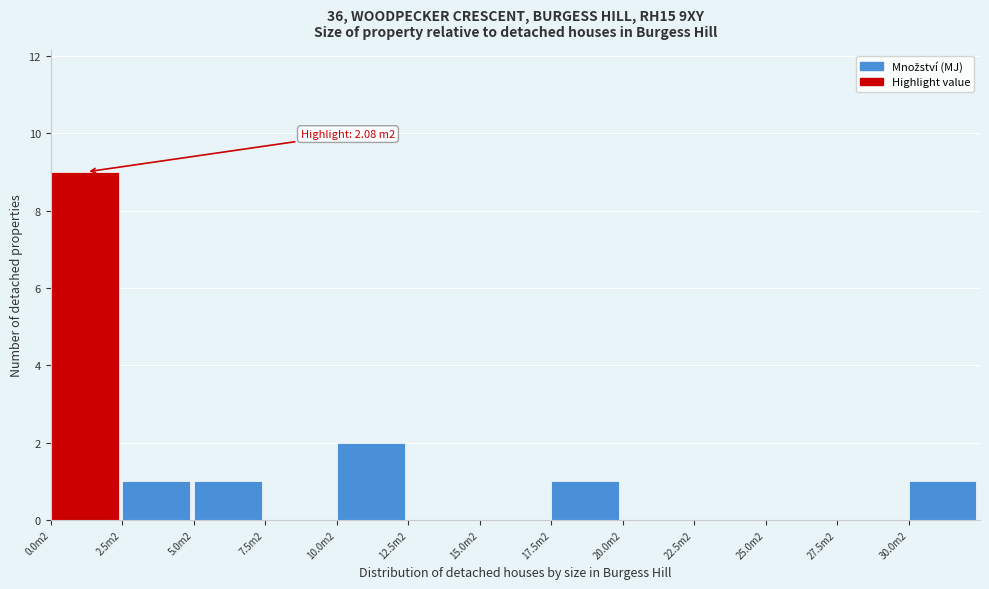

Reading left to right, what are all the values shown in this chart?

0.0m2=9	2.5m2=1	5.0m2=1	7.5m2=0	10.0m2=2	12.5m2=0	15.0m2=0	17.5m2=1	20.0m2=0	22.5m2=0	25.0m2=0	27.5m2=0	30.0m2=1